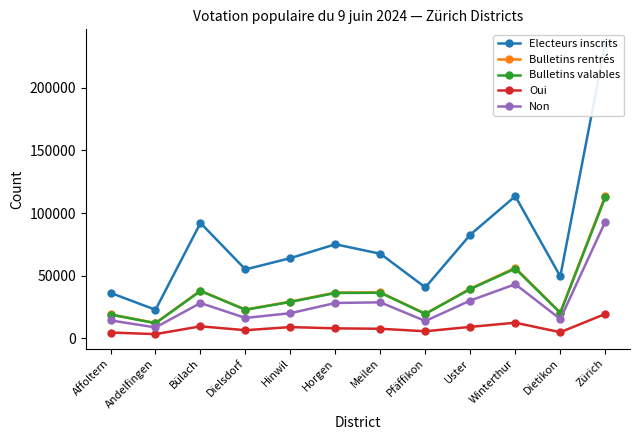

What are all the series names shown in the legend?

Electeurs inscrits, Bulletins rentrés, Bulletins valables, Oui, Non